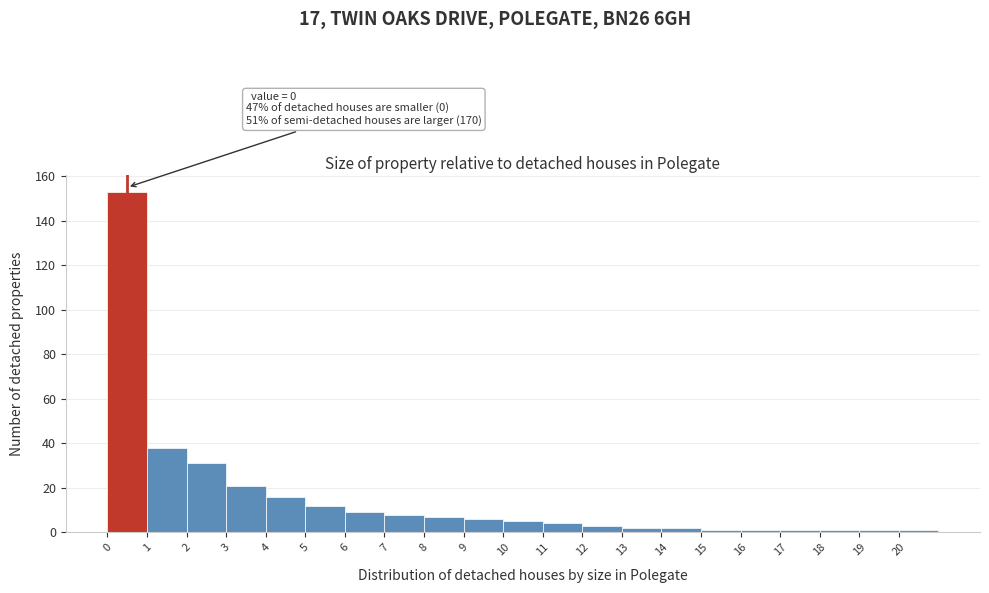

Over which range of the x-axis is the bar tallest?

0 to 1